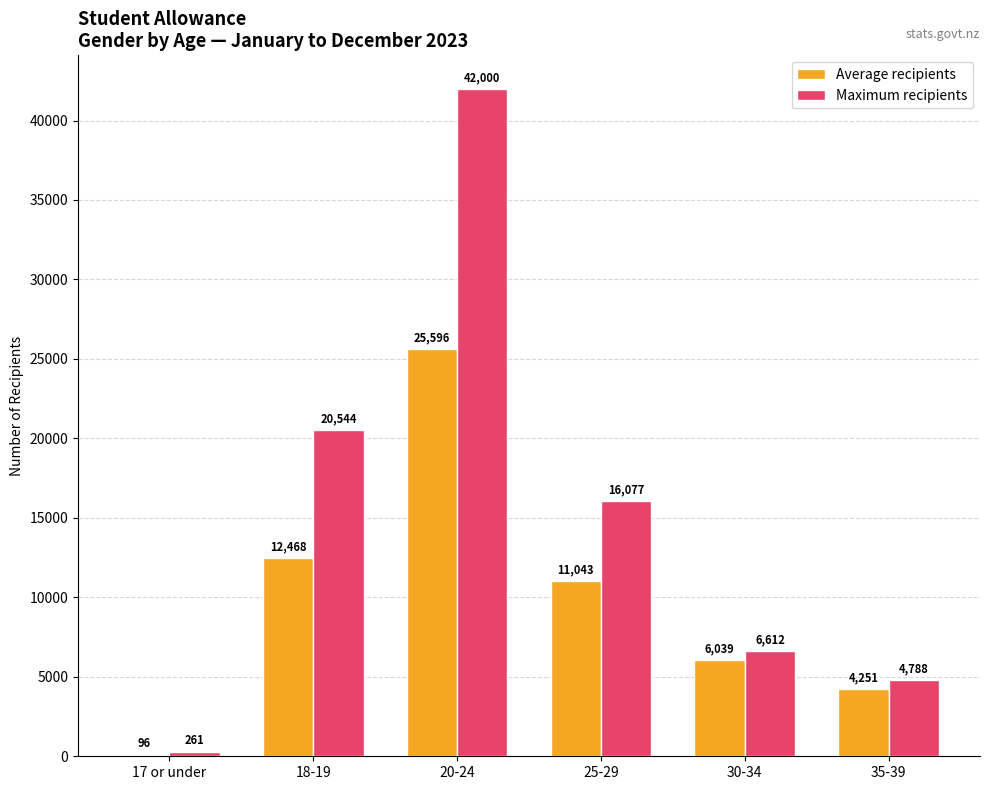

Reading left to right, extract all data points from this chart.

Average recipients: 96	12468	25596	11043	6039	4251
Maximum recipients: 261	20544	42000	16077	6612	4788